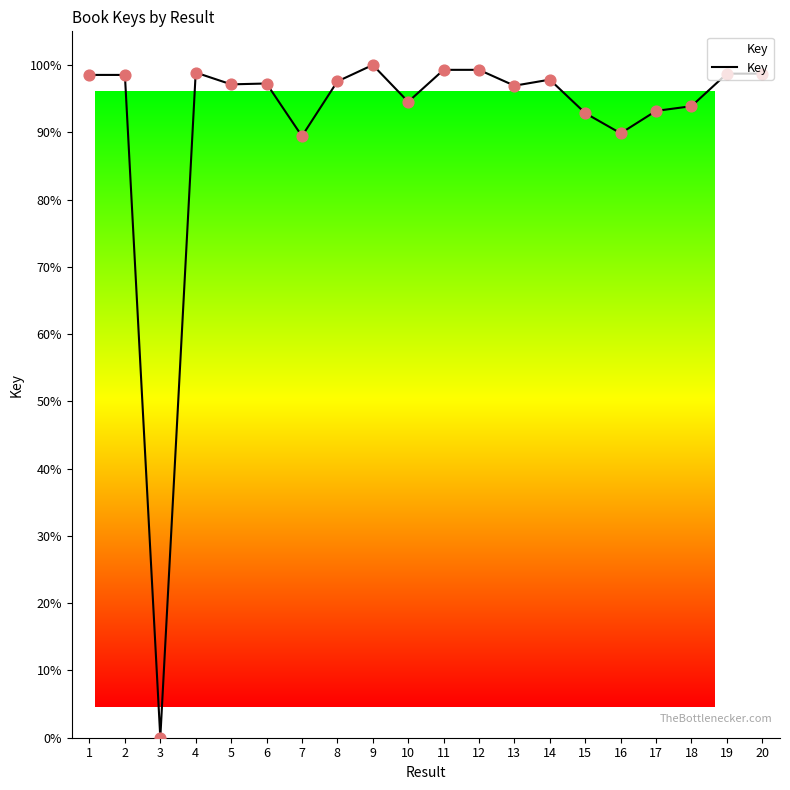

What is the change in value from 16 to 19?

+8.9